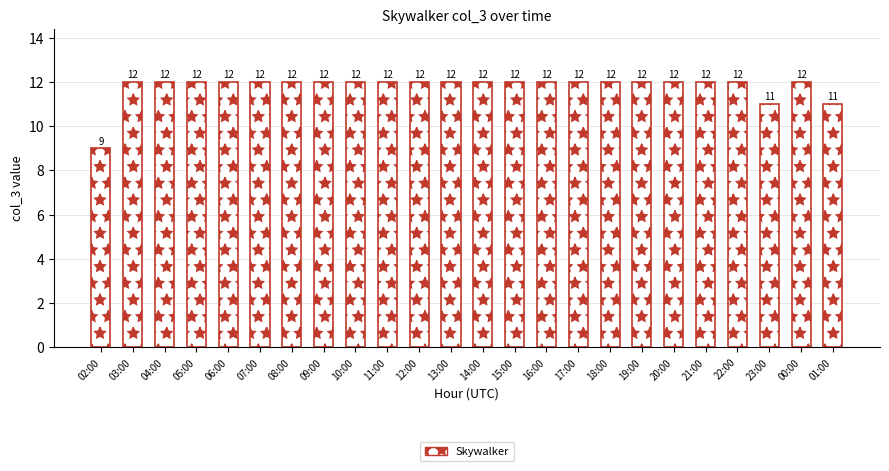

Reading left to right, transcribe all the data shown in this chart.

02:00=9	03:00=12	04:00=12	05:00=12	06:00=12	07:00=12	08:00=12	09:00=12	10:00=12	11:00=12	12:00=12	13:00=12	14:00=12	15:00=12	16:00=12	17:00=12	18:00=12	19:00=12	20:00=12	21:00=12	22:00=12	23:00=11	00:00=12	01:00=11